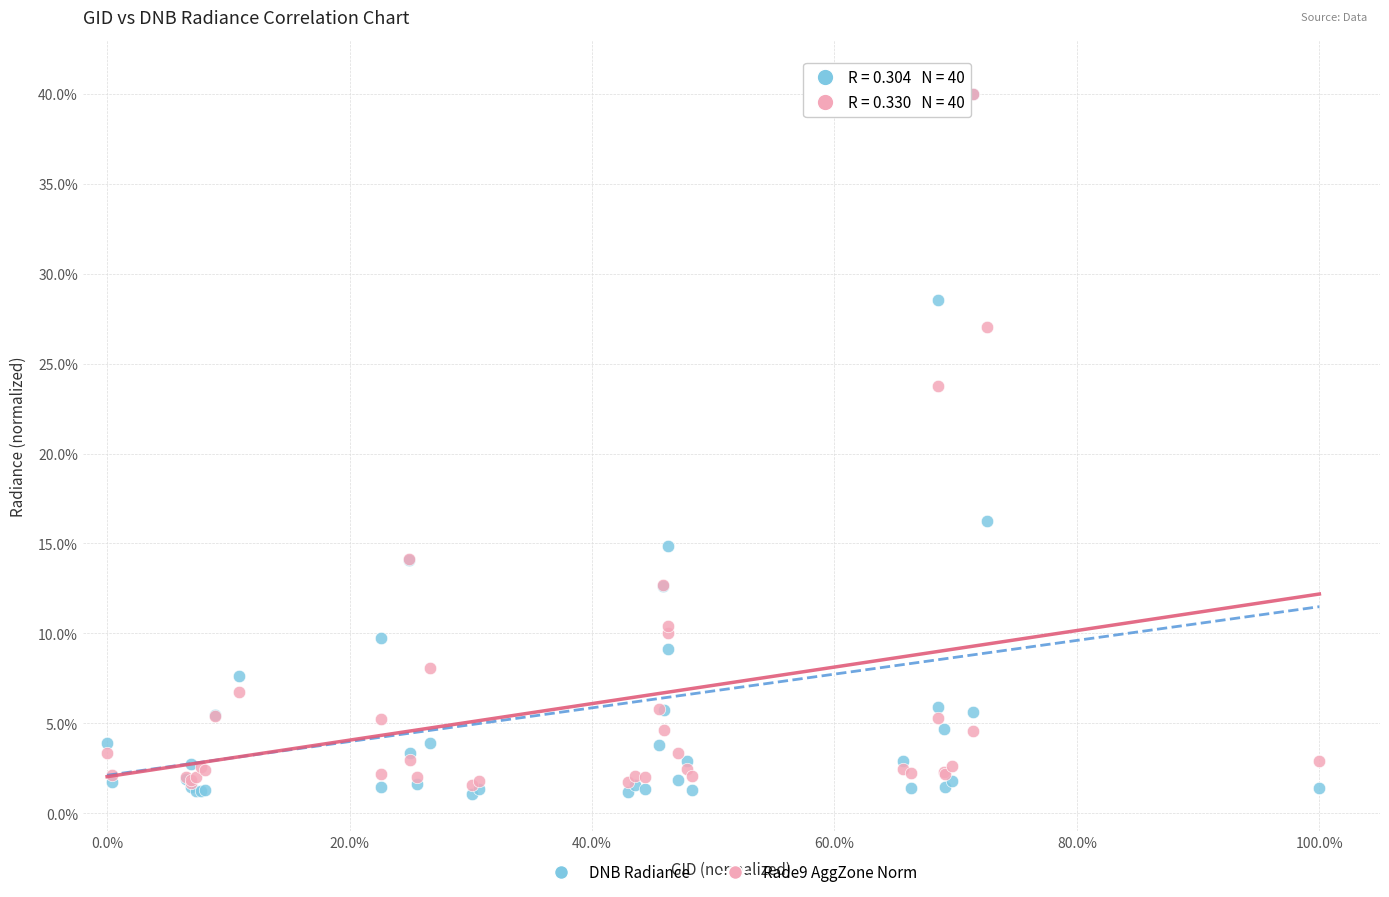

Which series has the largest Y range (max minus min)?

DNB Radiance